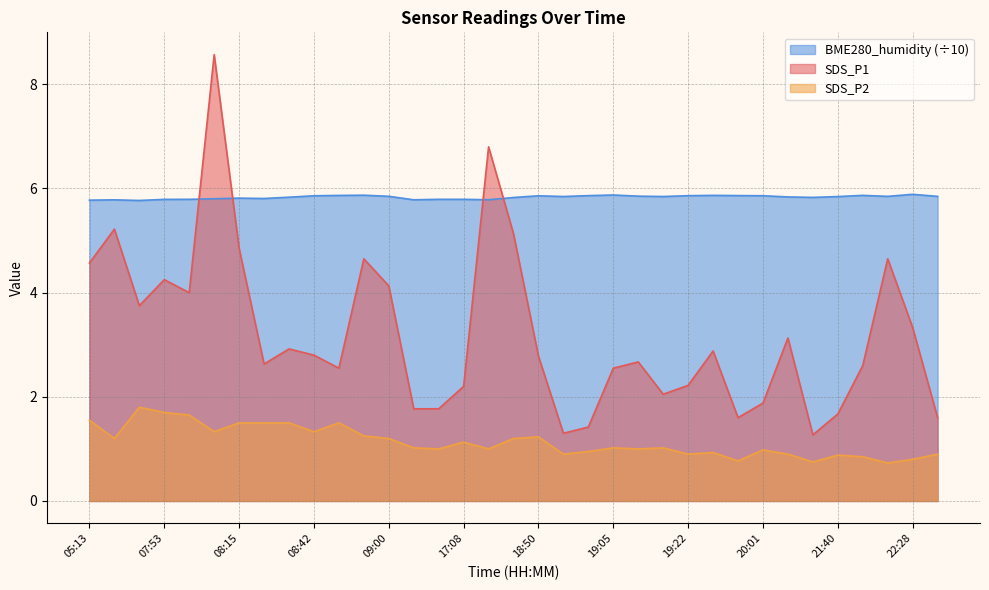

Does the chart have visible grid lines?

Yes